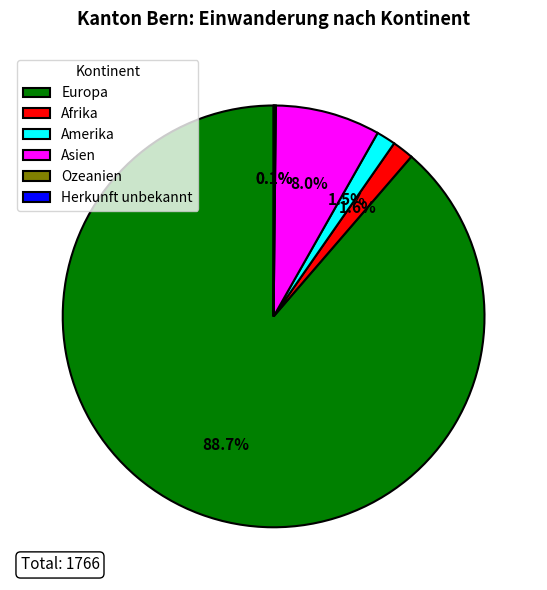

What is the largest slice in the pie chart?

Europa